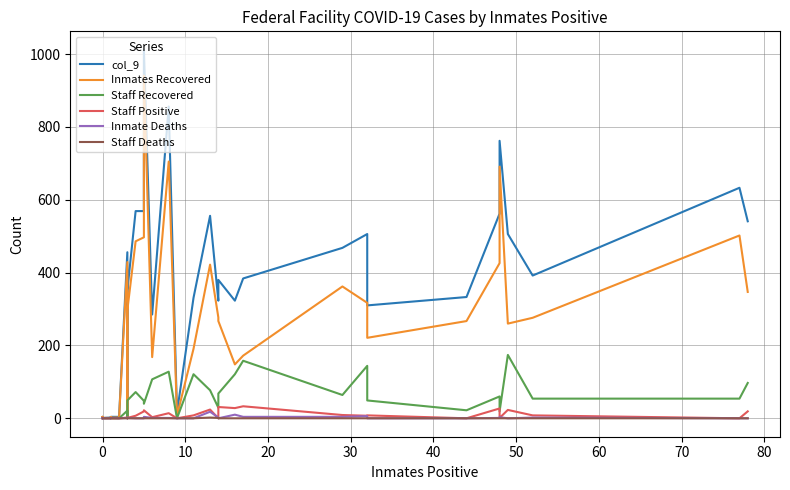

In Inmate Deaths, how many points are higher than both neighbors (excluding endpoints)?

12